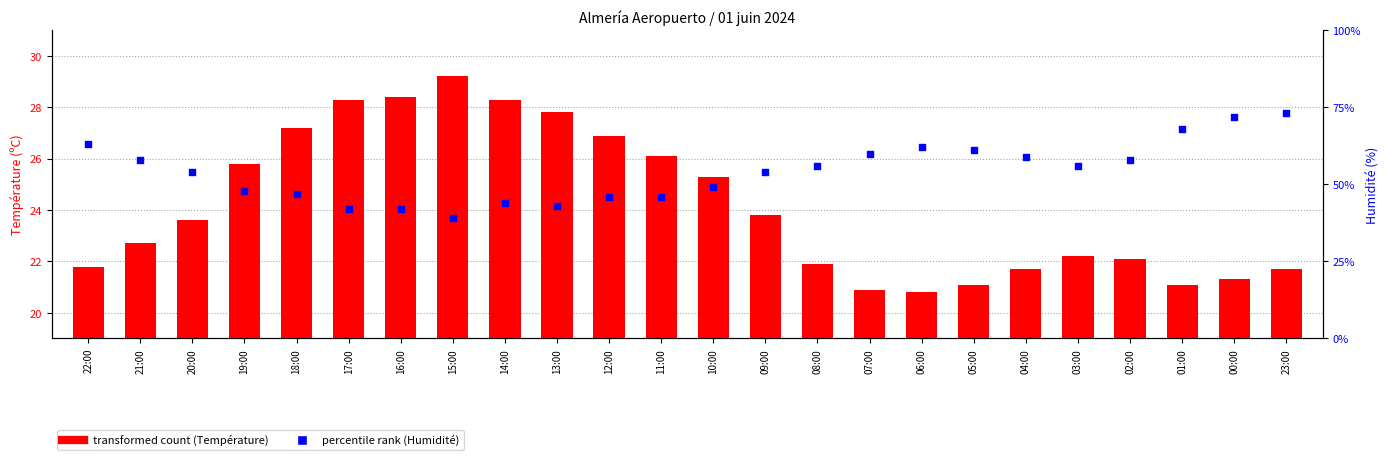

At which category is the sum across all series the highest?

15:00